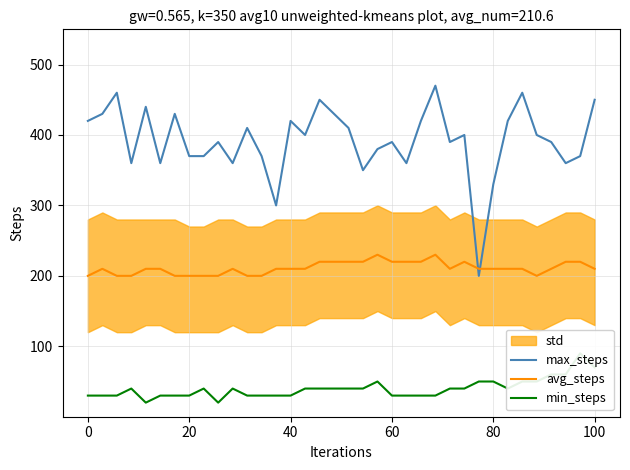

True or false: avg_steps and min_steps intersect in this chart.

False